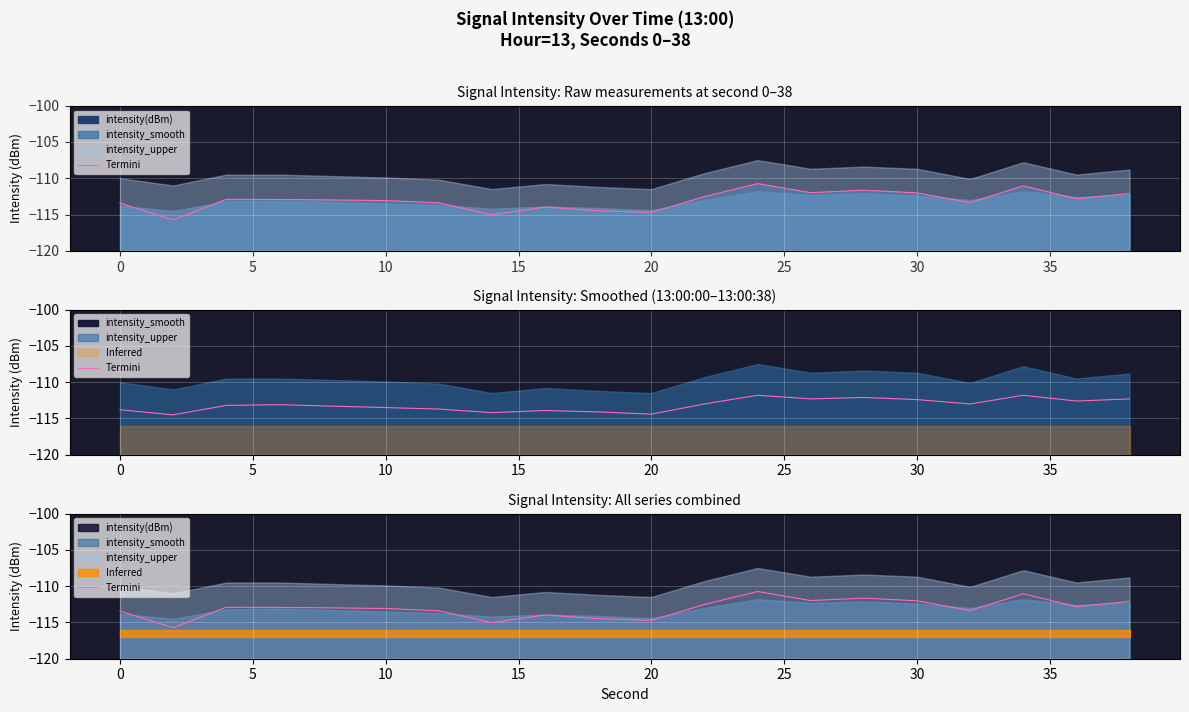

How many interior local valleys (lower than both neighbors) does the data have?

6